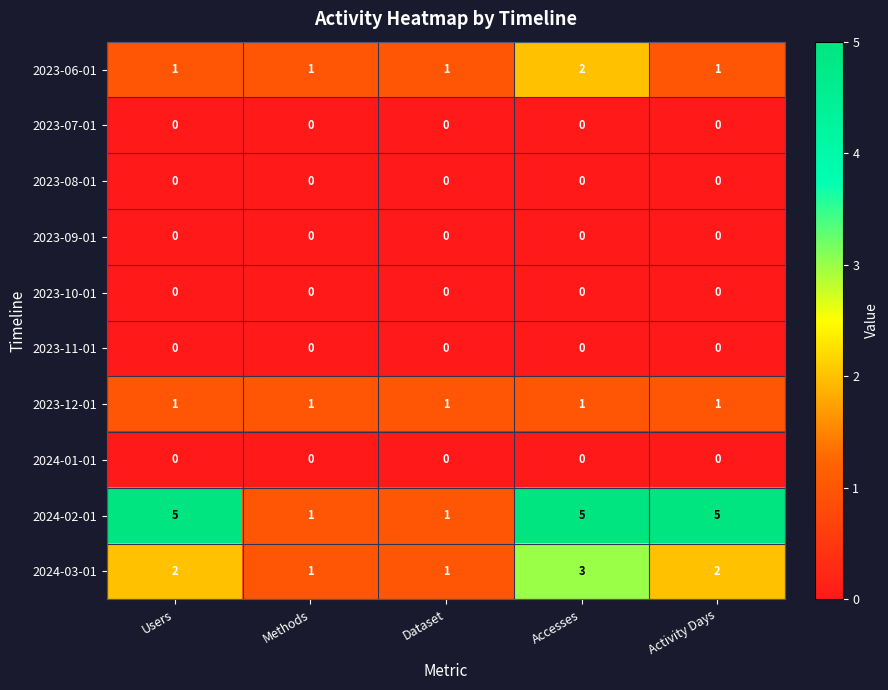

What is the maximum value shown in the chart?

5